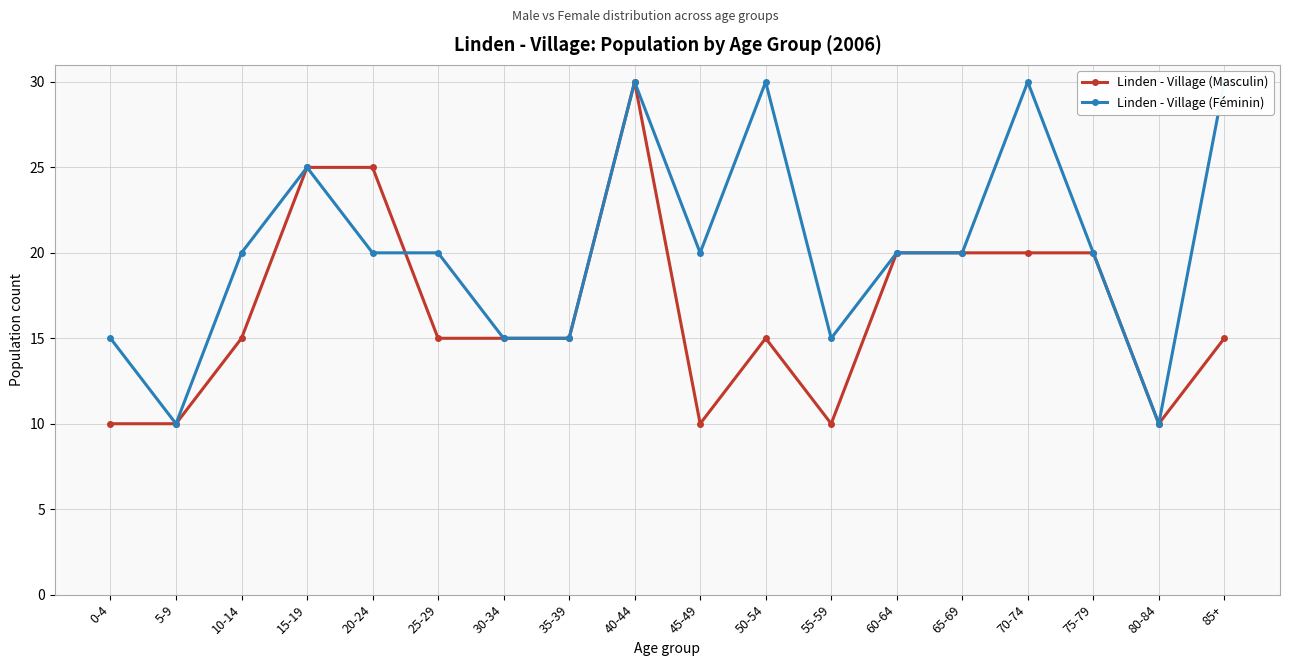

The Linden - Village (Féminin) series shows 20 at 25-29. True or false?

True